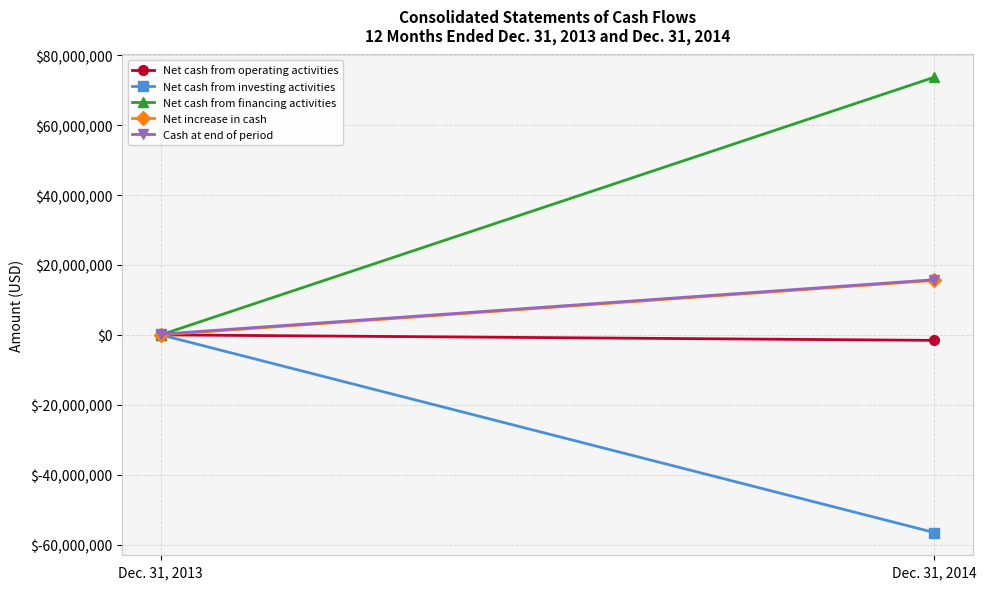

At which category does the chart reach its peak across all series?

Dec. 31, 2014